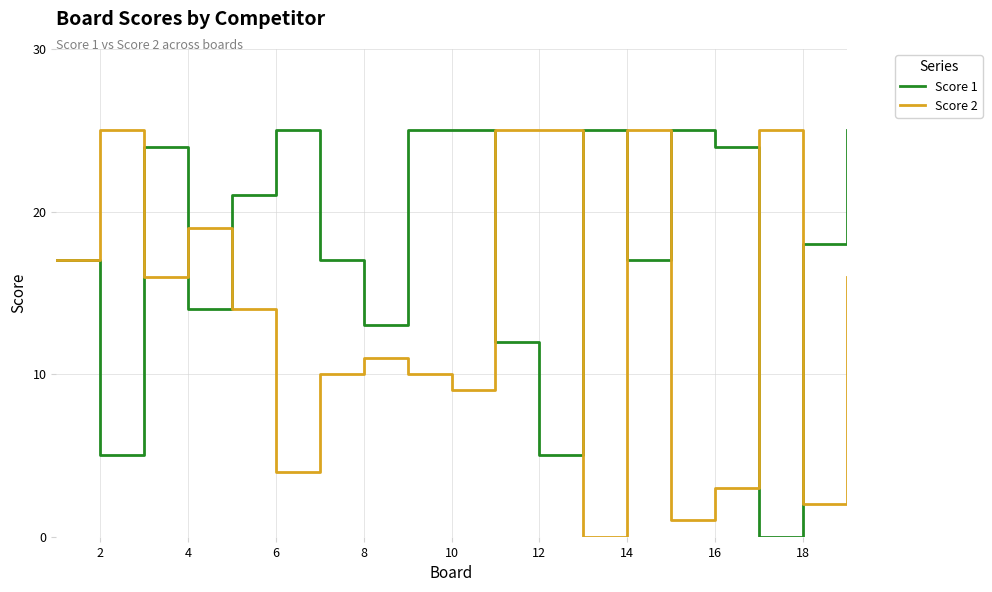

What is the greatest value displayed?

25